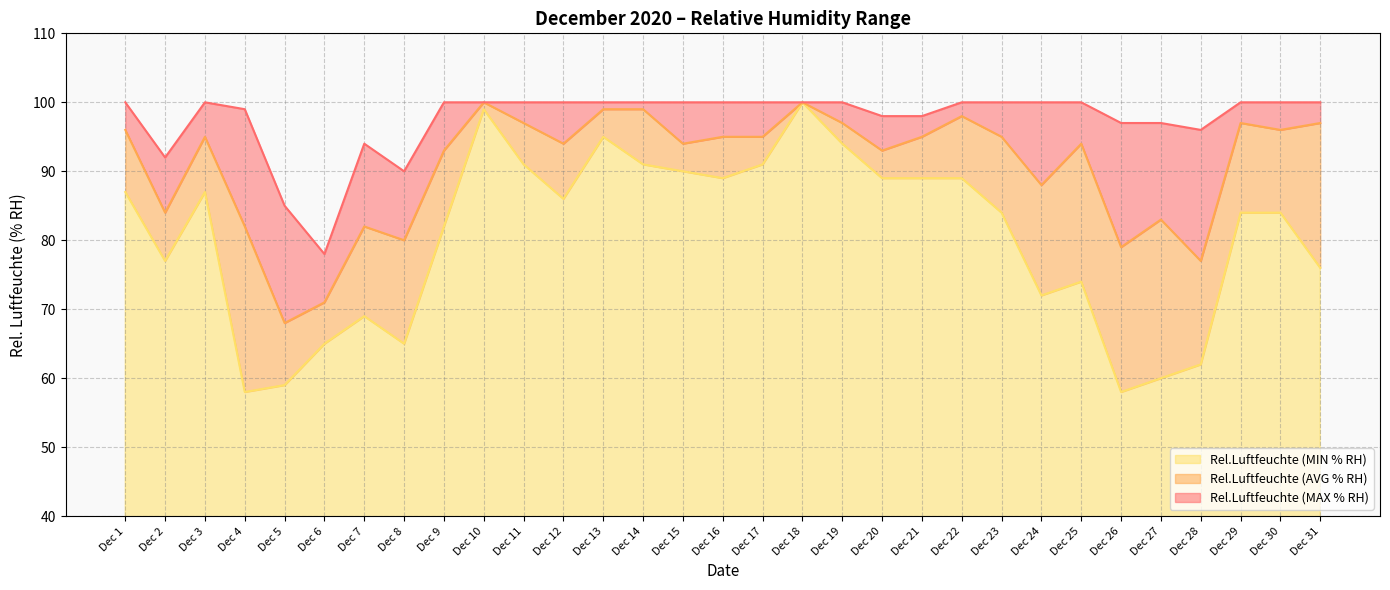

Between Dec 27 and Dec 18, which is larger?

Dec 18